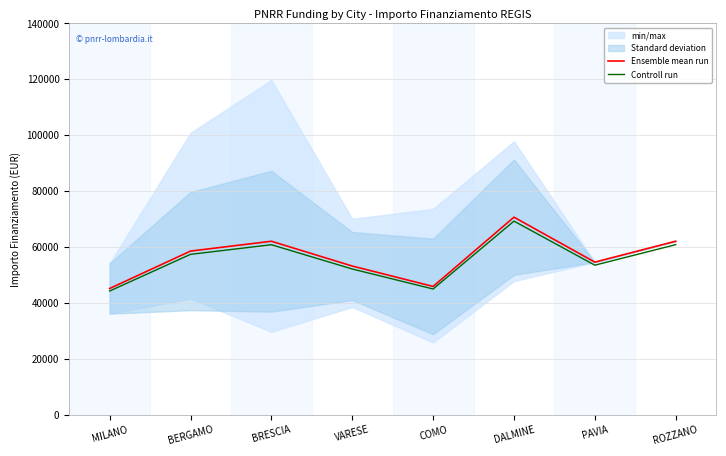

List the series in order of their overall mean, lowest first.

Controll run, Ensemble mean run